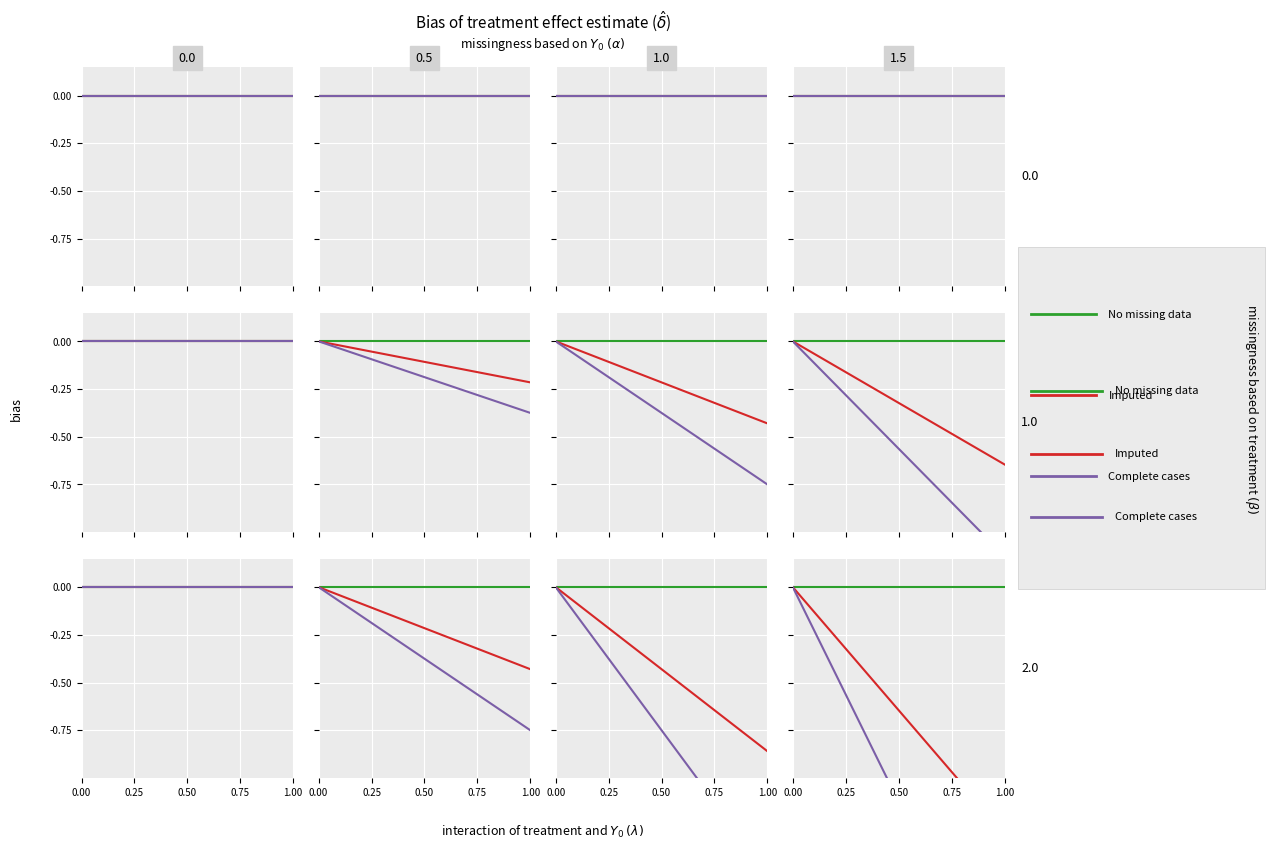

What is the average value of the Complete cases series?

-1.1